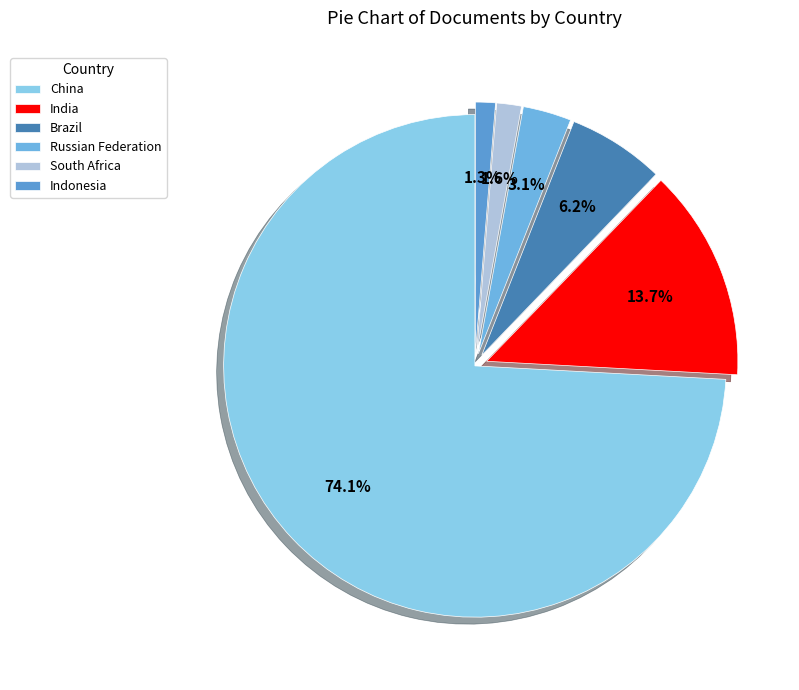

How many slices are in this pie chart?

6